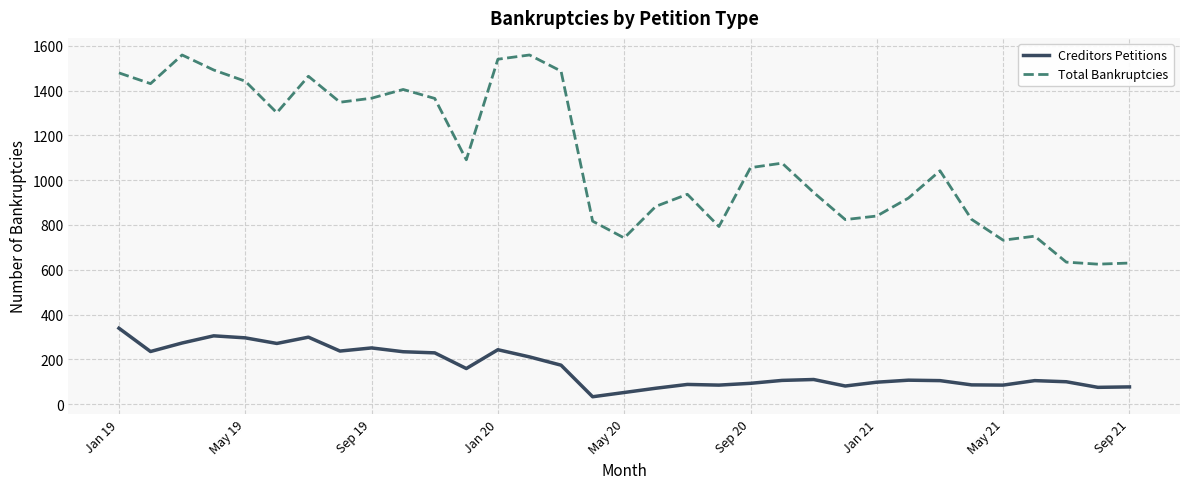

True or false: Total Bankruptcies and Creditors Petitions intersect in this chart.

False